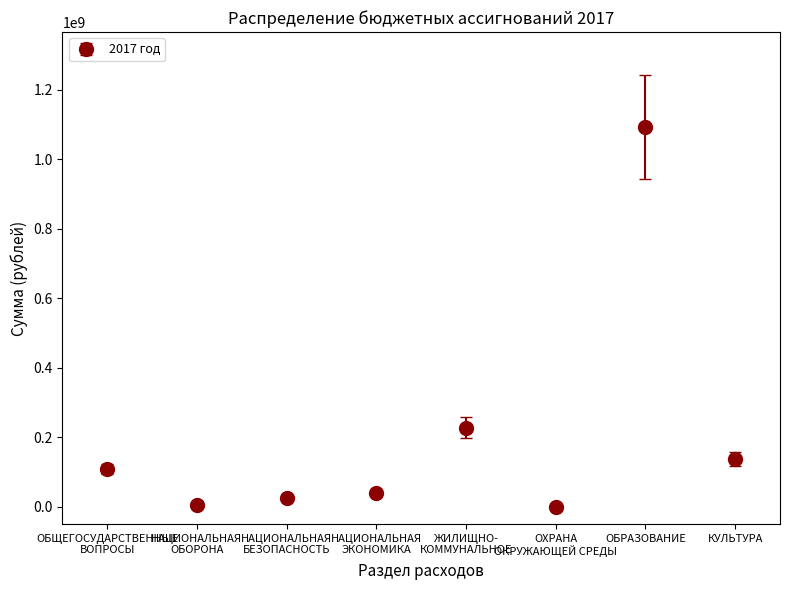

What is the greatest value displayed?

1092965543